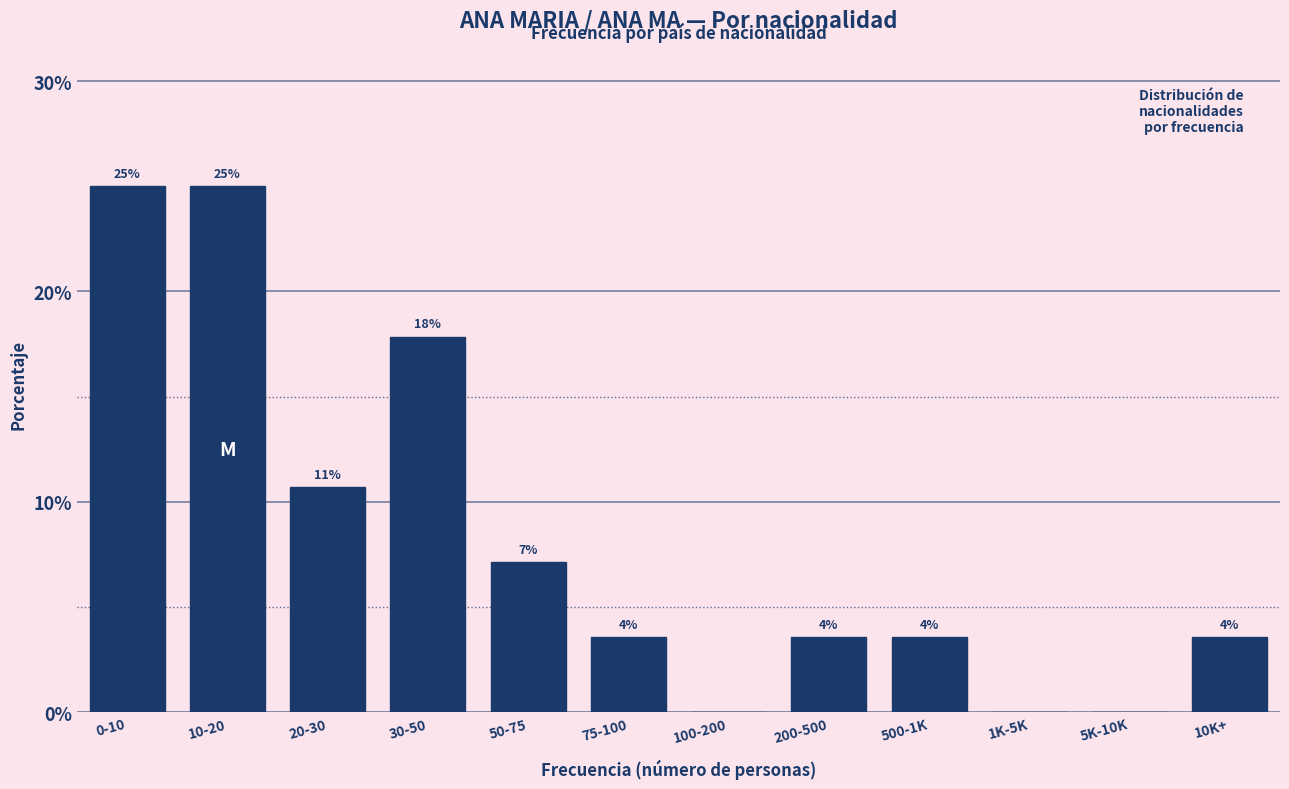

Are the bars horizontal?

No